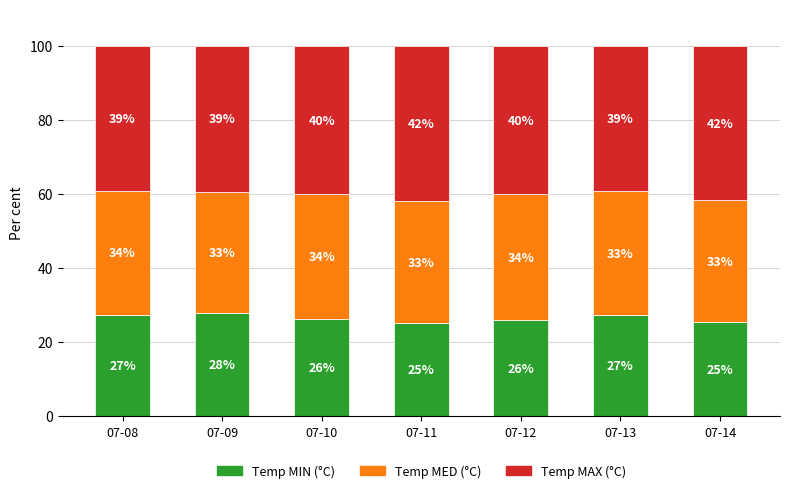

What is the total value across all series at 07-12?

100.0